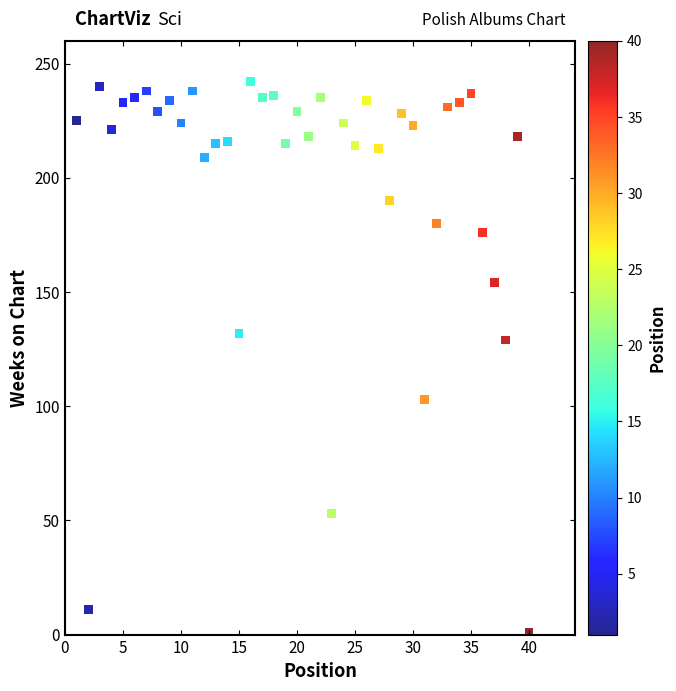

What is the range of X values (max minus min)?

39